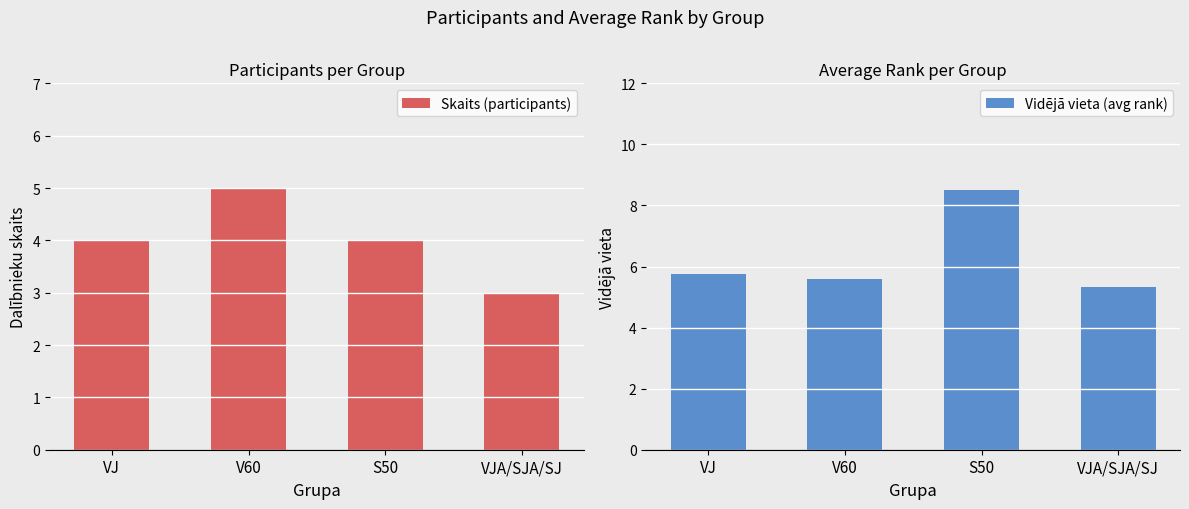

What is the spread (max minus min) of values at VJA/SJA/SJ?

2.3